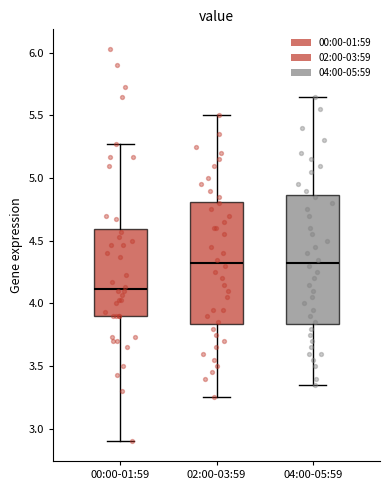

Where does the median line of the box for 00:00-01:59 sit on the y-axis? The values are not printed on the chart, so give them approximately, as read against the axis.

4.10